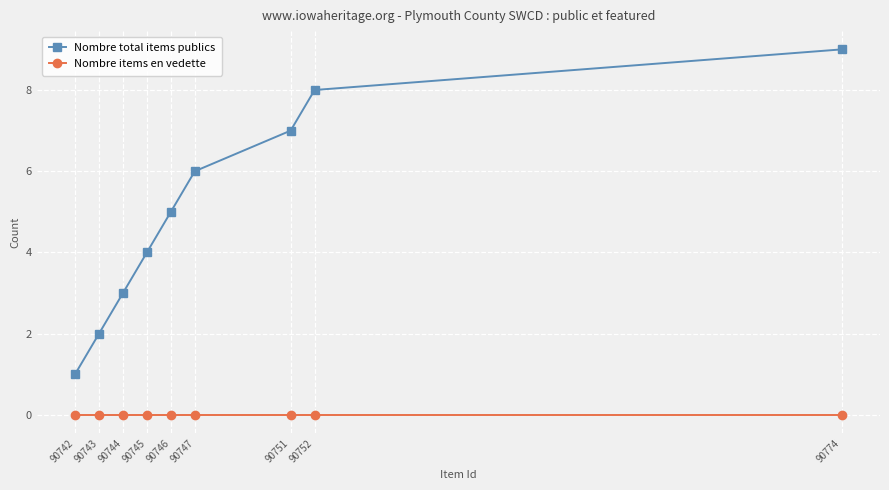

What is the difference between the highest and lowest values at 90751?

7